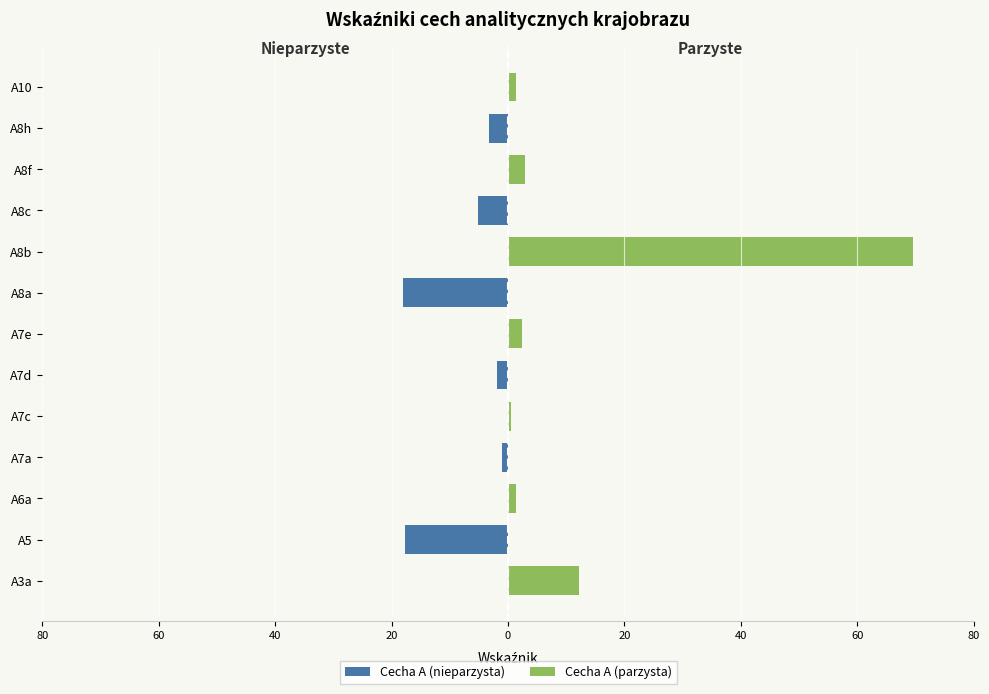

True or false: Cecha A (parzysta) has a value of 44.0 at A8h.

False